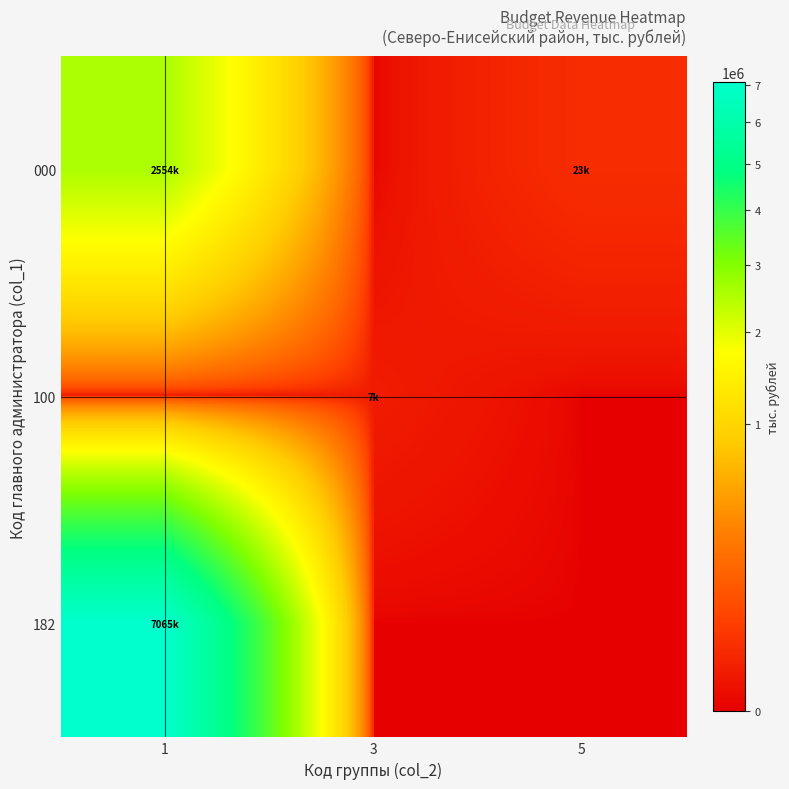

At how many categories does at least one series exceed 2078081?

1